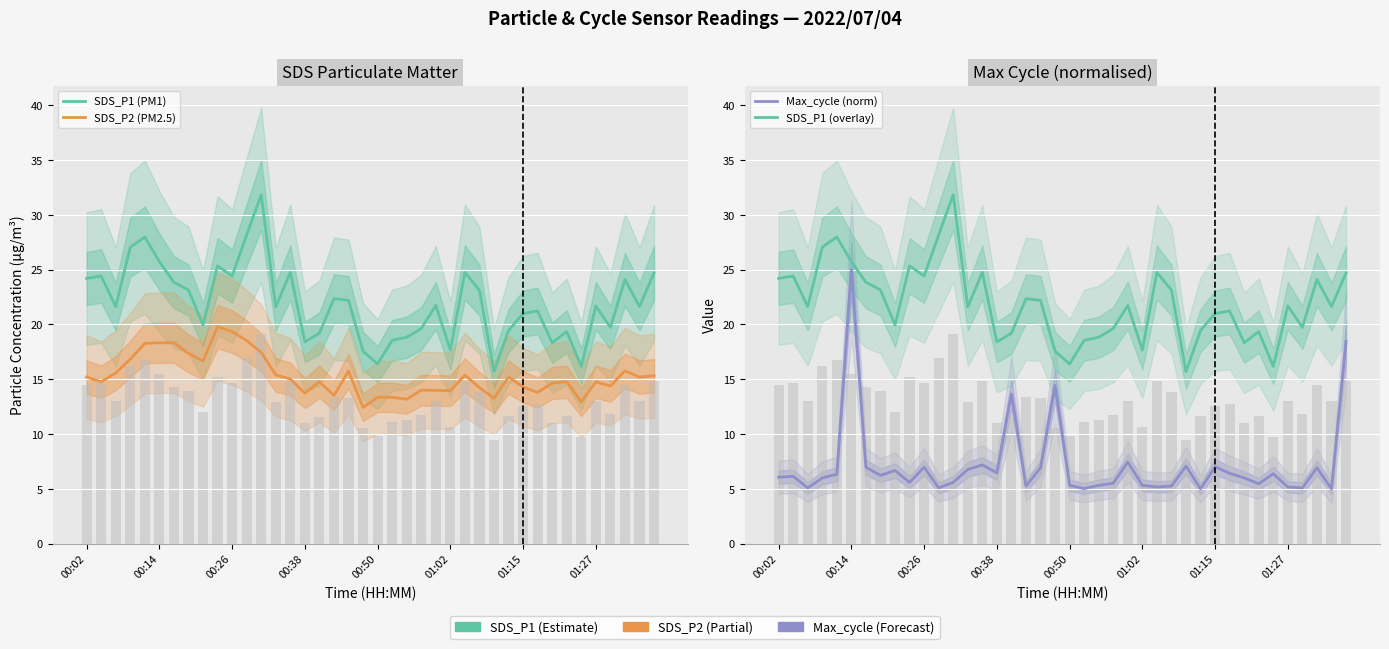

How many values in the Max_cycle (norm) series are below 6?

19